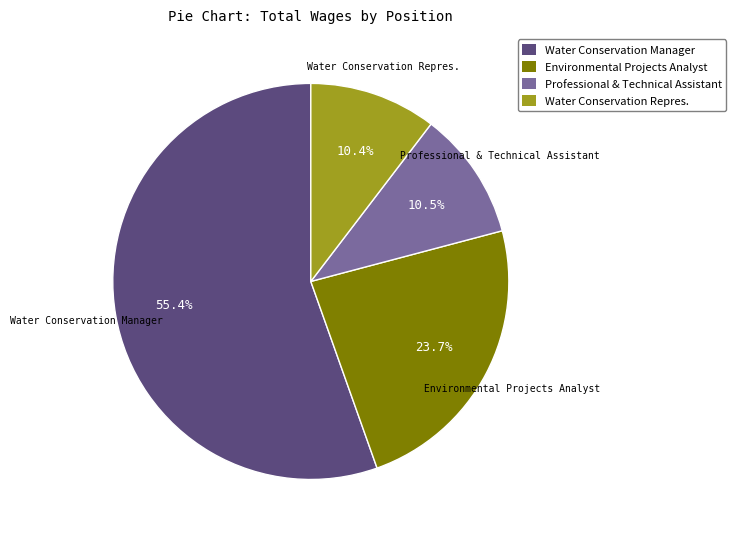

Is it true that Environmental Projects Analyst is 39% of the pie?

False